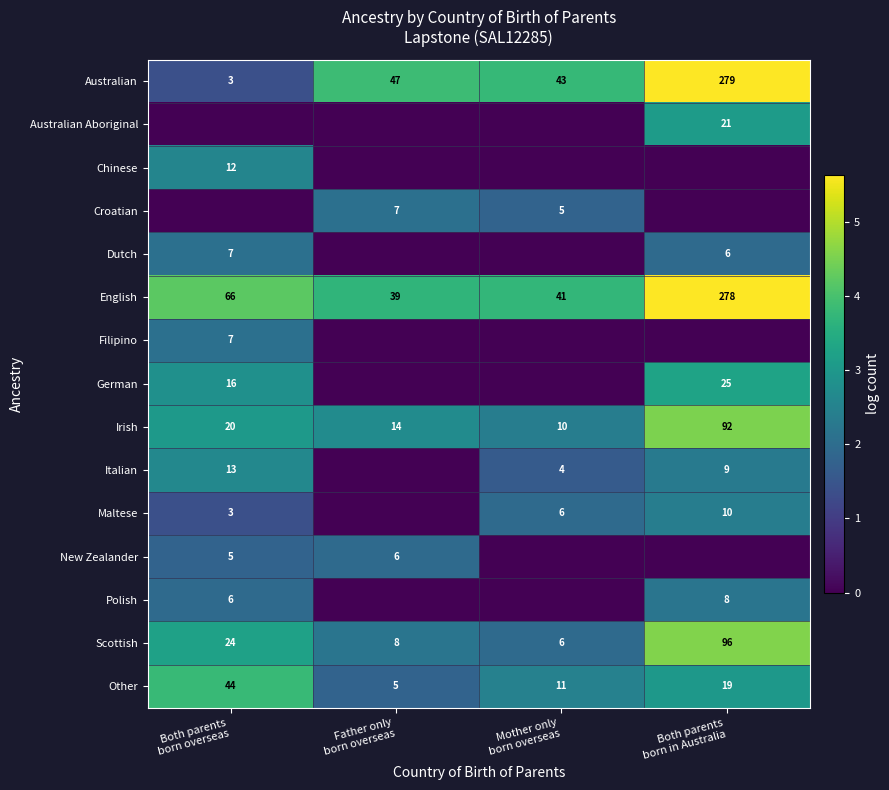

At which label does Irish reach its minimum?

Mother only born overseas